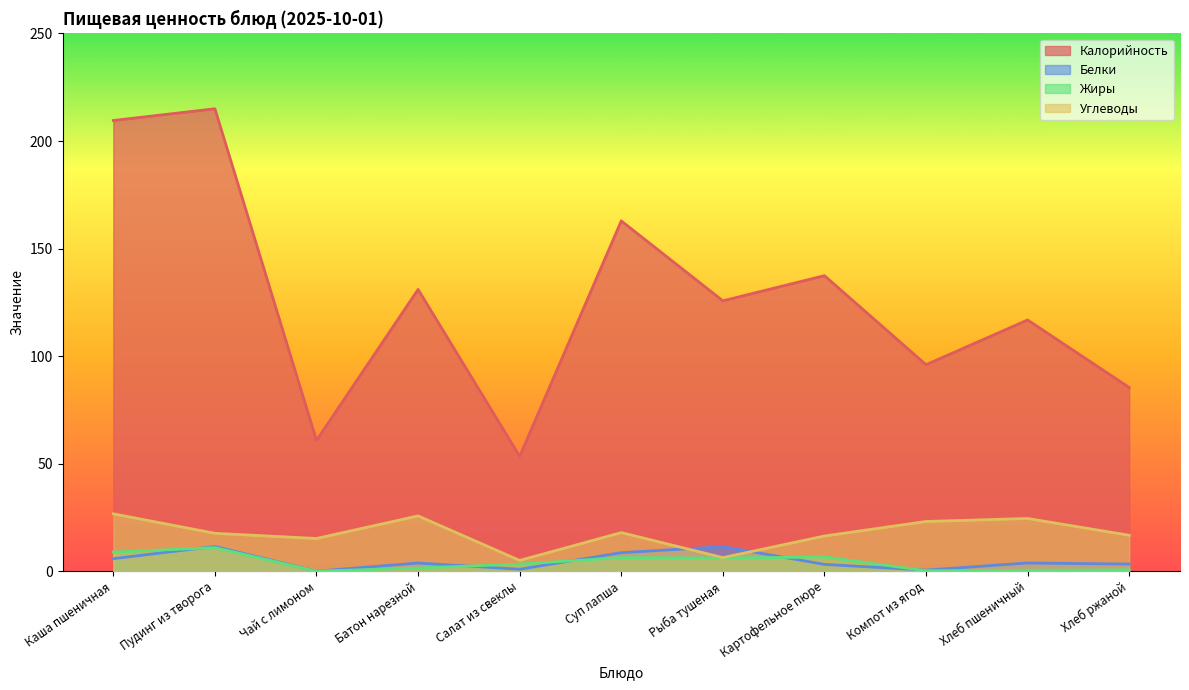

Which series has the widest spread of values?

Калорийность